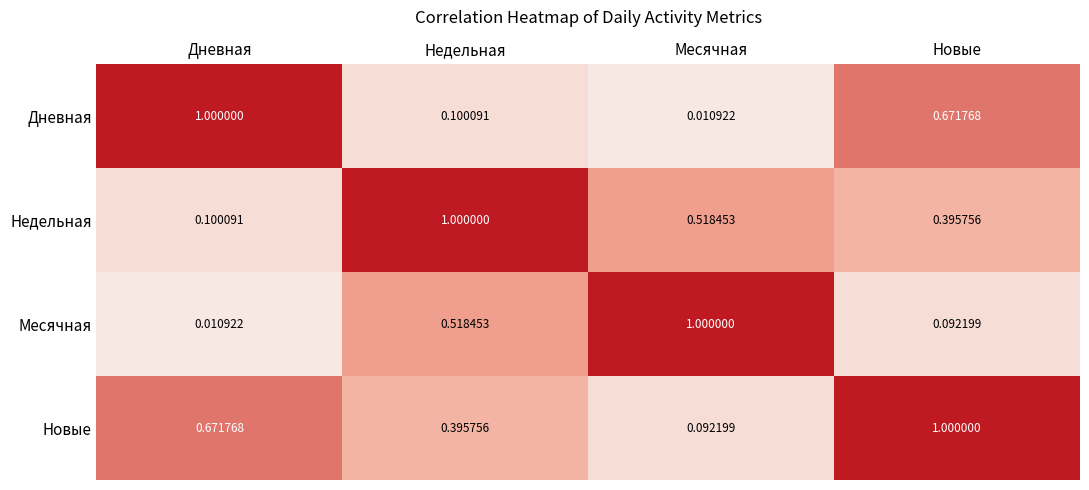

Where is Новые nearest to the value 0?

Месячная